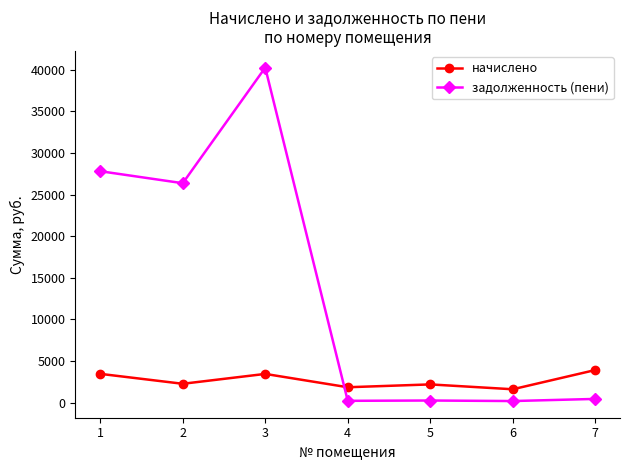

How many times do начислено and задолженность (пени) cross each other?

1